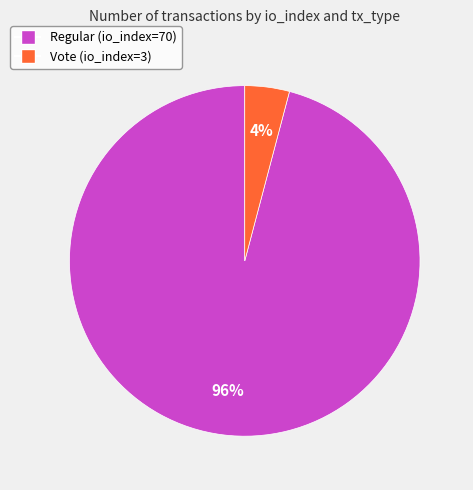

Do Regular (io_index=70) and Vote (io_index=3) together represent more than half of the pie?

Yes